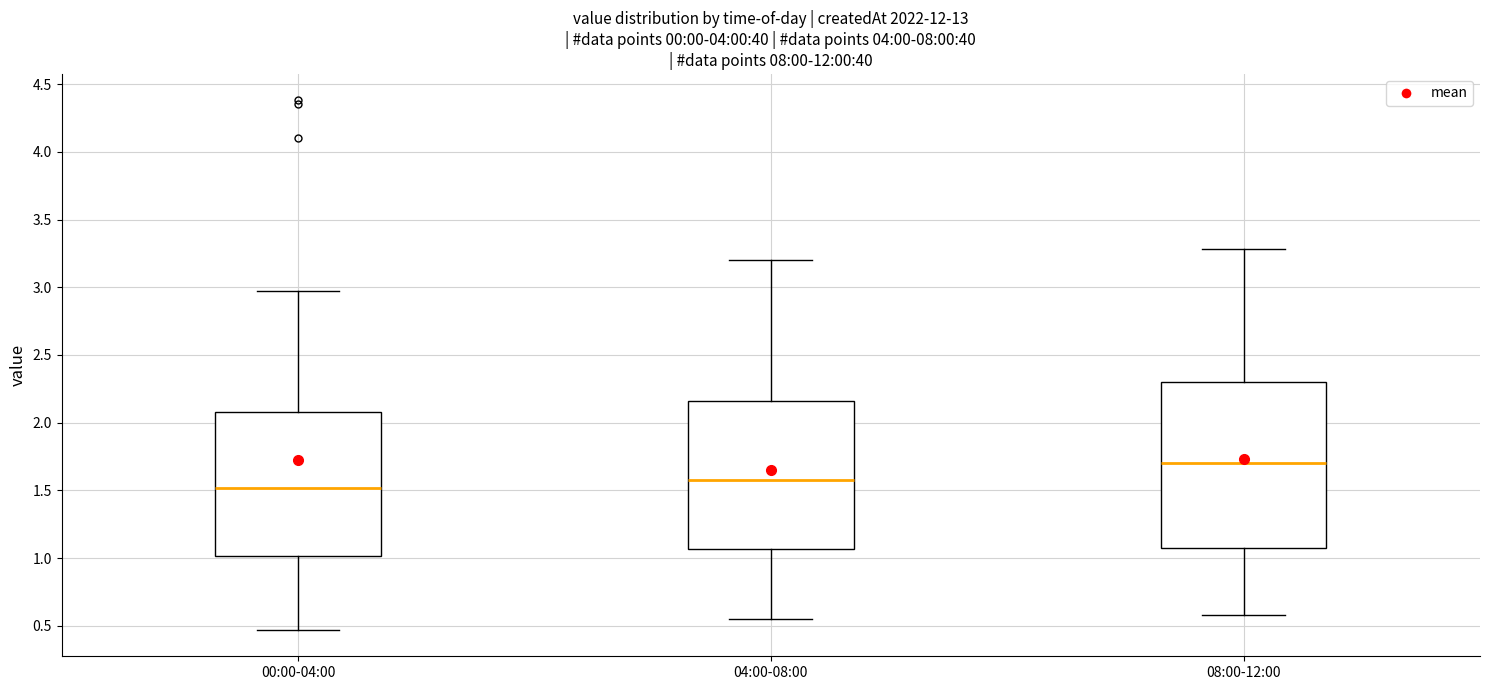

Reading left to right, read every box against the y-axis: the position of its median line, the range the box covers, and the ends of its whiskers. The values are not printed on the chart, so give them approximately, as read against the axis.

00:00-04:00: median 1.50, box 1.00 to 2.10, whiskers 0.45 to 2.95
04:00-08:00: median 1.60, box 1.05 to 2.15, whiskers 0.55 to 3.20
08:00-12:00: median 1.70, box 1.10 to 2.30, whiskers 0.60 to 3.30